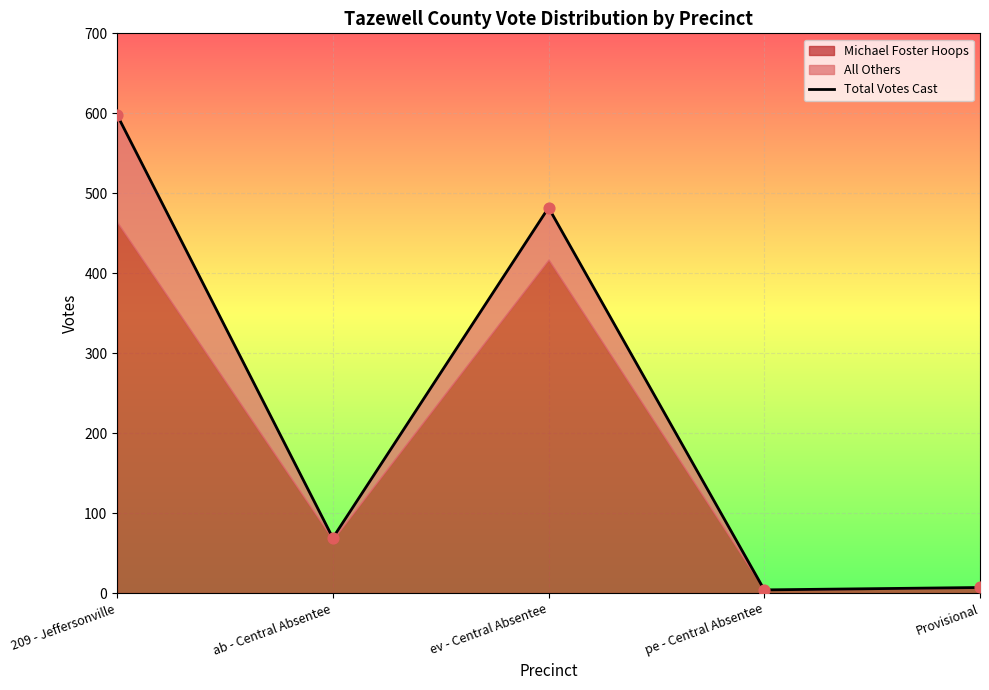

What is the change in value from ab - Central Absentee to Provisional?

-62